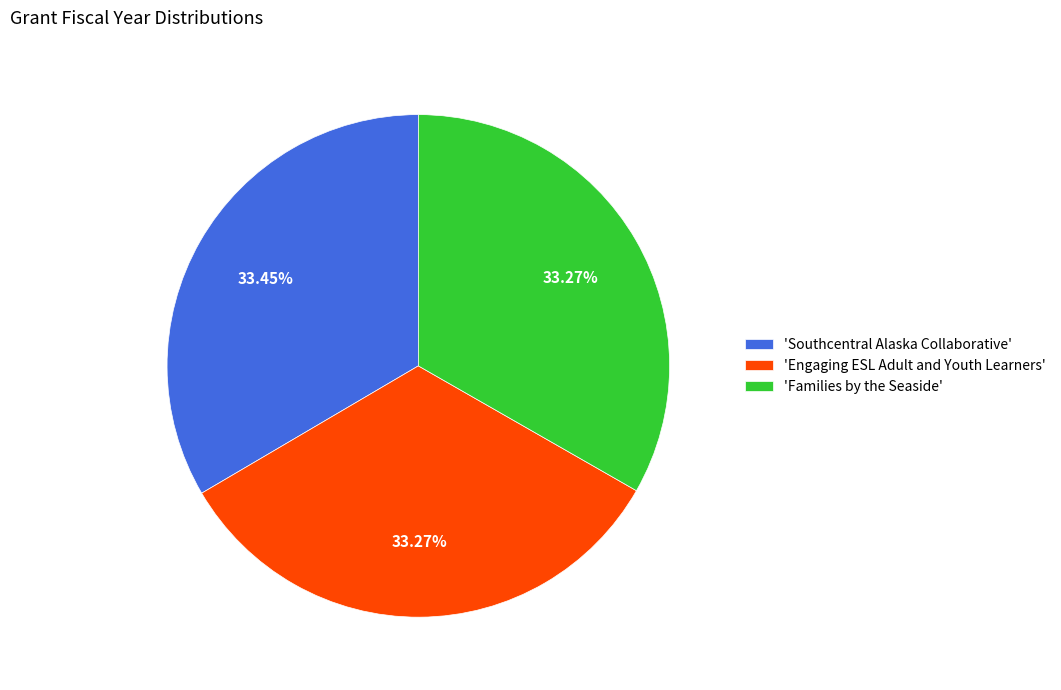

What is the ratio of the value at 'Southcentral Alaska Collaborative' to the value at 'Engaging ESL Adult and Youth Learners'?

1.0